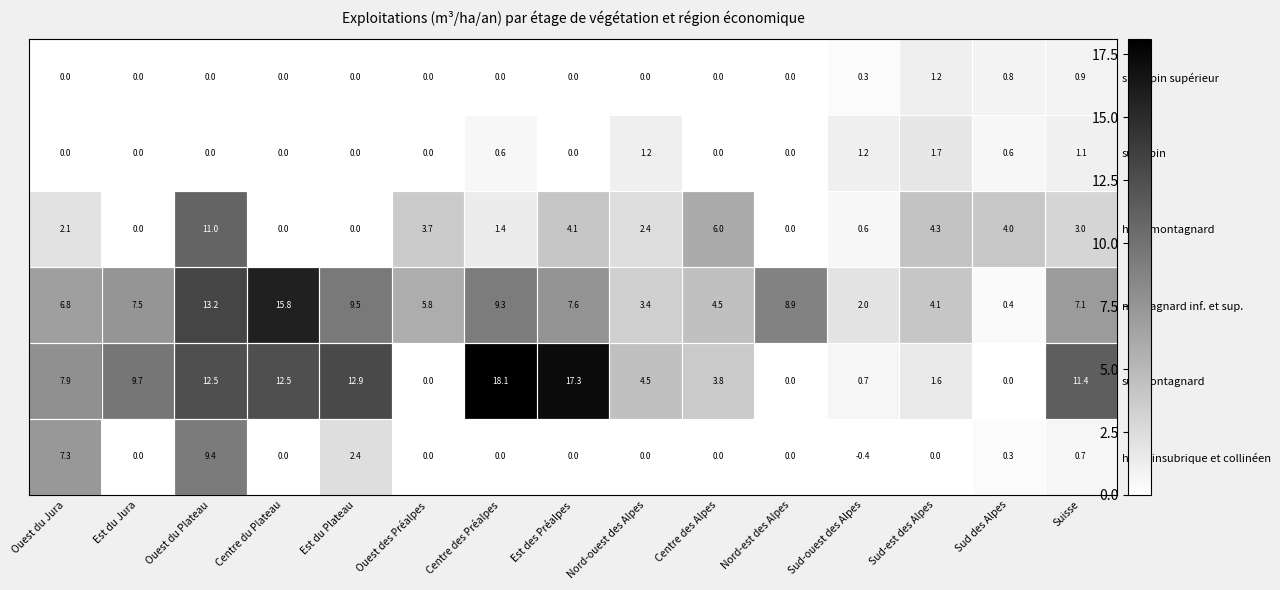

What is the sum of the submontagnard values at Est du Jura and Nord-est des Alpes?

9.7